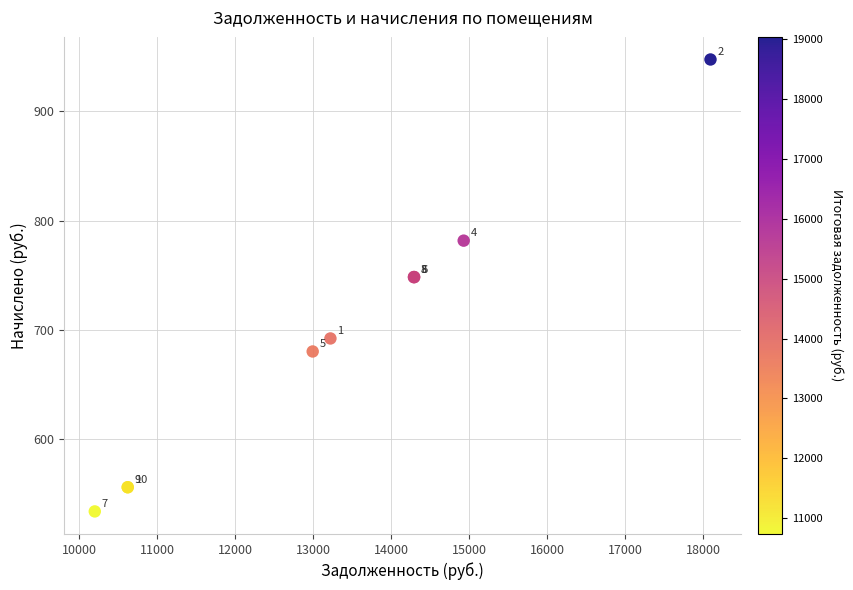

What Y value in the scatter plot is closest to 740?

748.4